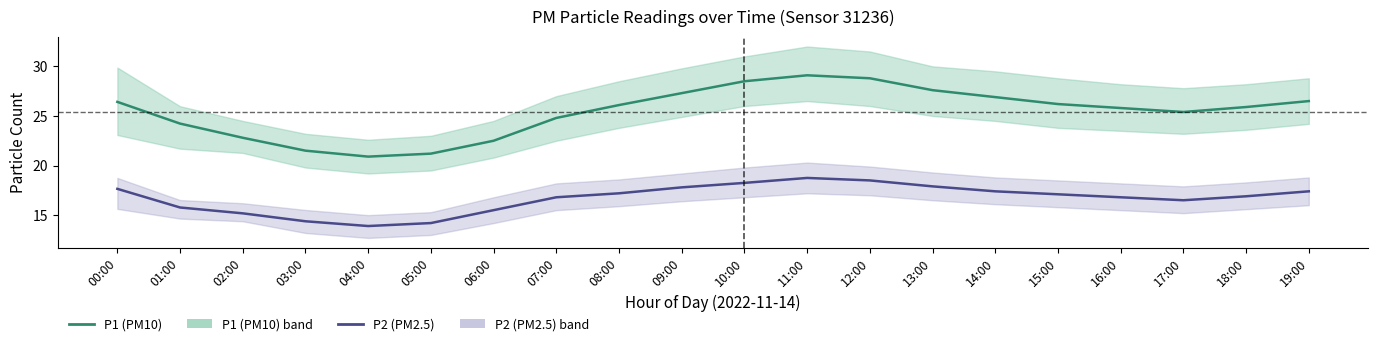

What is the approximate value of P2 (PM2.5) at 17:00?

16.5